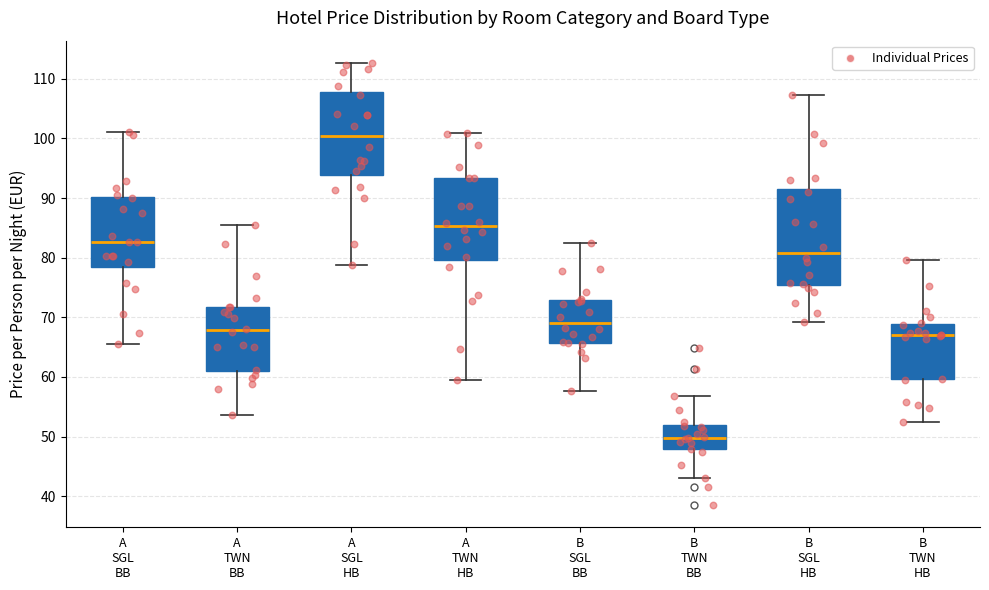

Which box is the tallest, from its lower edge to its upper edge?

B SGL HB